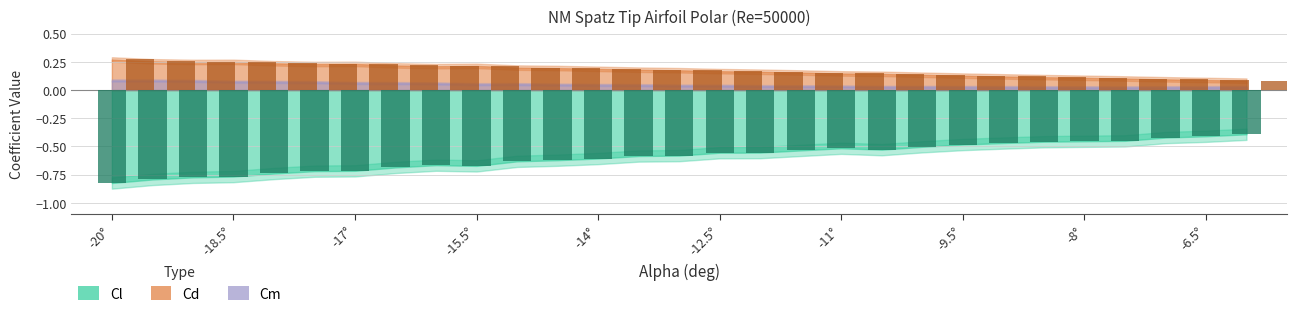

What is the sum of the Cd bars values at 14 and -14°?

0.4